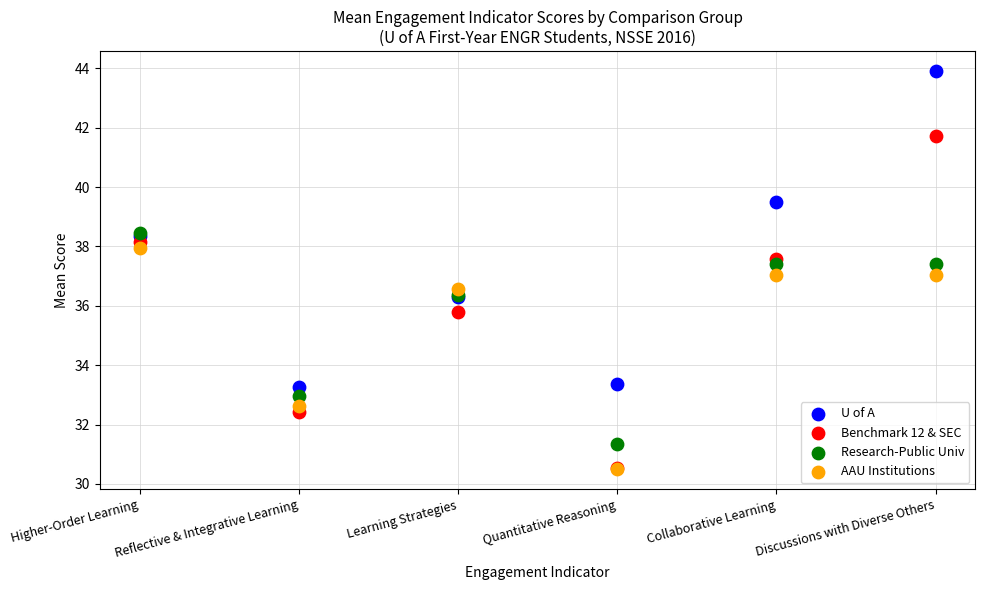

What are all the series names shown in the legend?

U of A, Benchmark 12 & SEC, Research-Public Univ, AAU Institutions